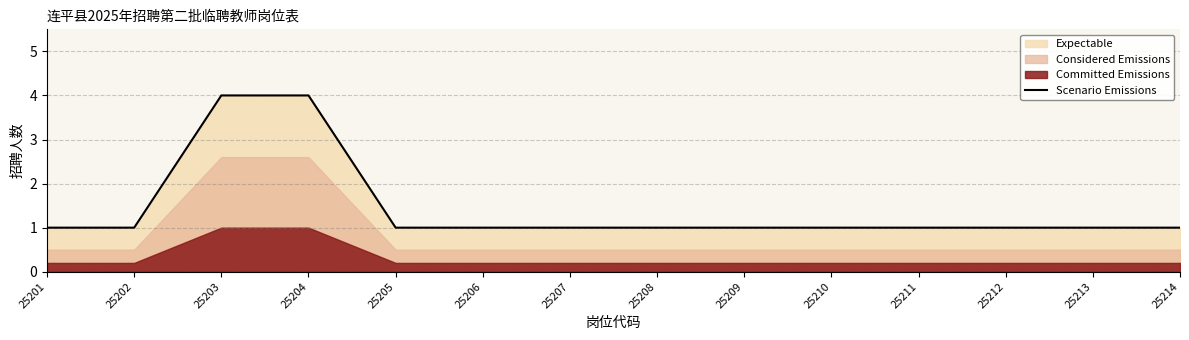

How many values are between 1 and 2?

12